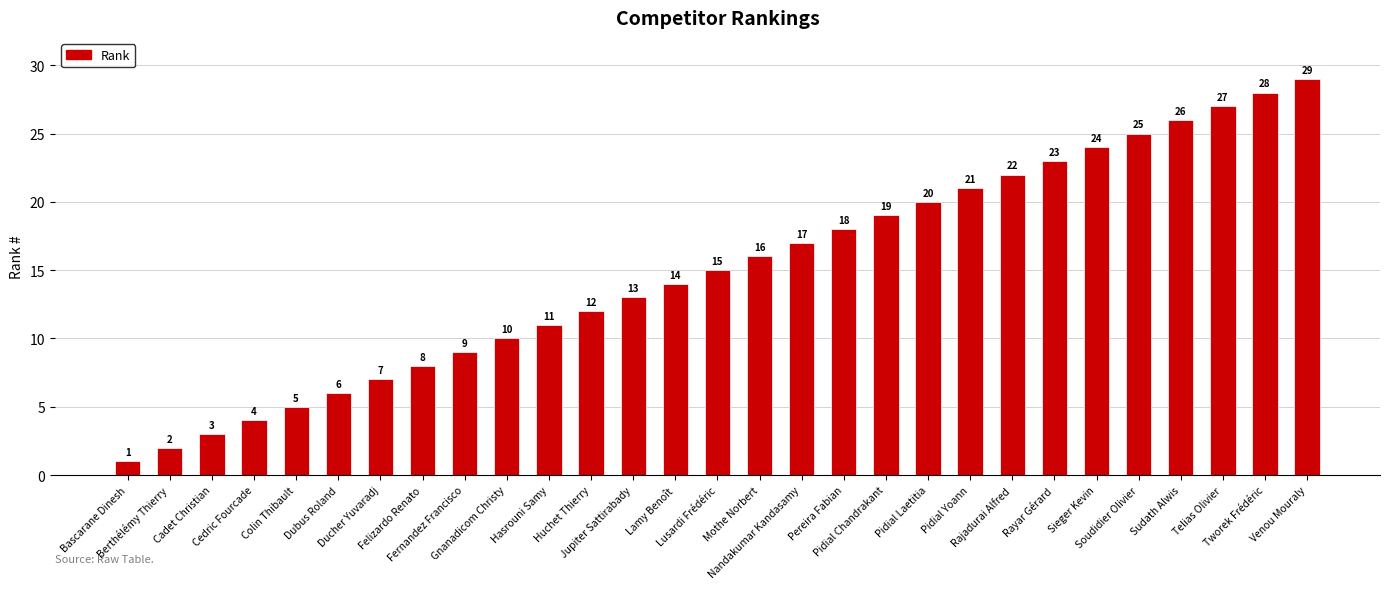

Reading left to right, list all the values displayed in this chart.

1	2	3	4	5	6	7	8	9	10	11	12	13	14	15	16	17	18	19	20	21	22	23	24	25	26	27	28	29